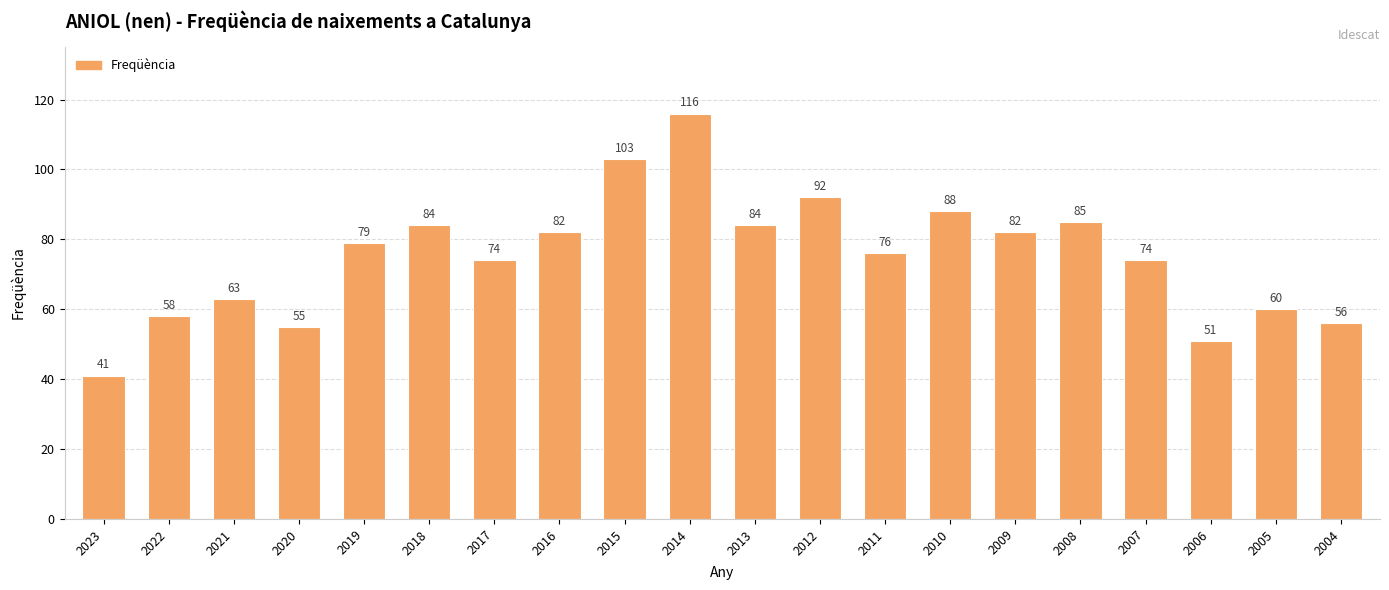

Approximately how many times larger is the value at 2022 compared to 2007?

0.8